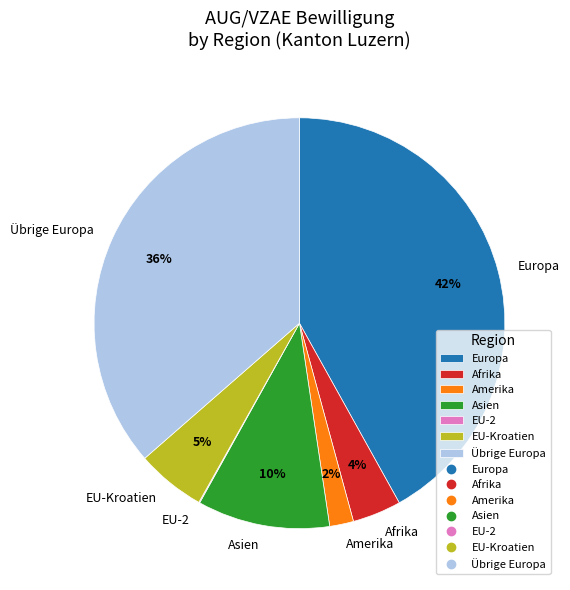

What is the largest slice in the pie chart?

Europa